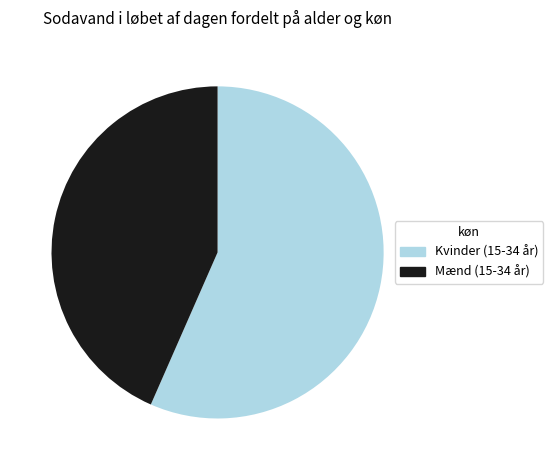

Which category has the smallest portion of the pie?

Mænd